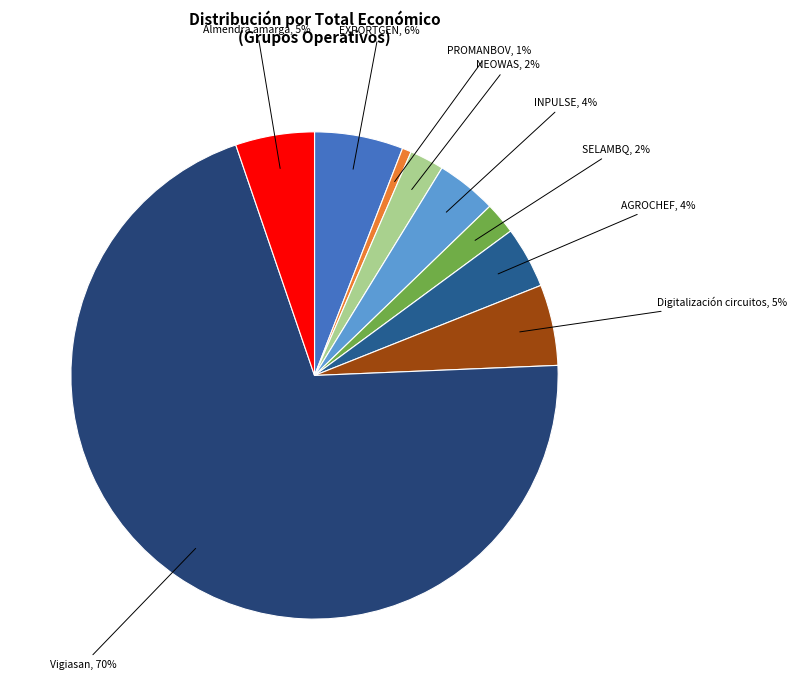

The SELAMBQ slice represents 2% of the pie. True or false?

True